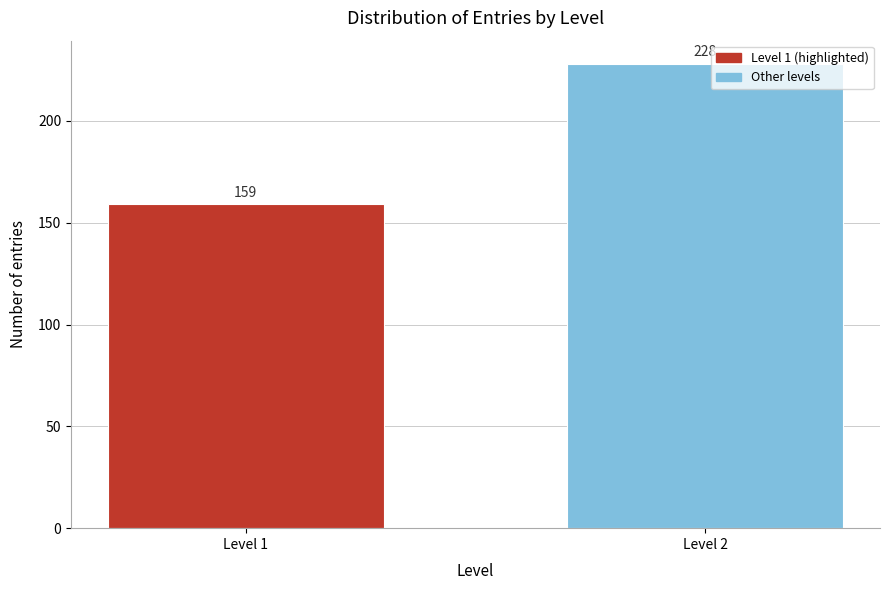

Reading left to right, transcribe all the data shown in this chart.

Level 1=159	Level 2=228